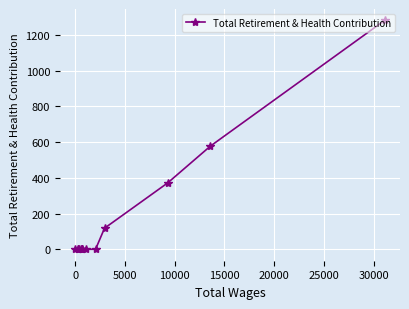

True or false: the data shows 193 at 5000.

False